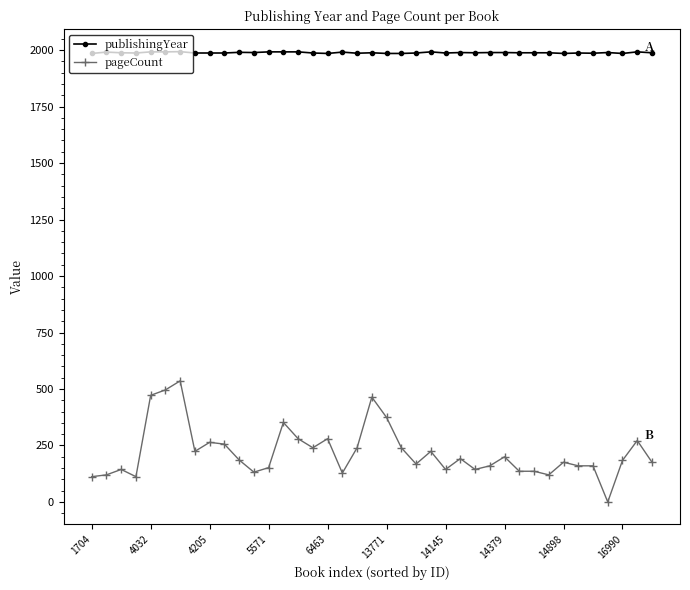

List the series in order of their overall mean, highest first.

publishingYear, pageCount